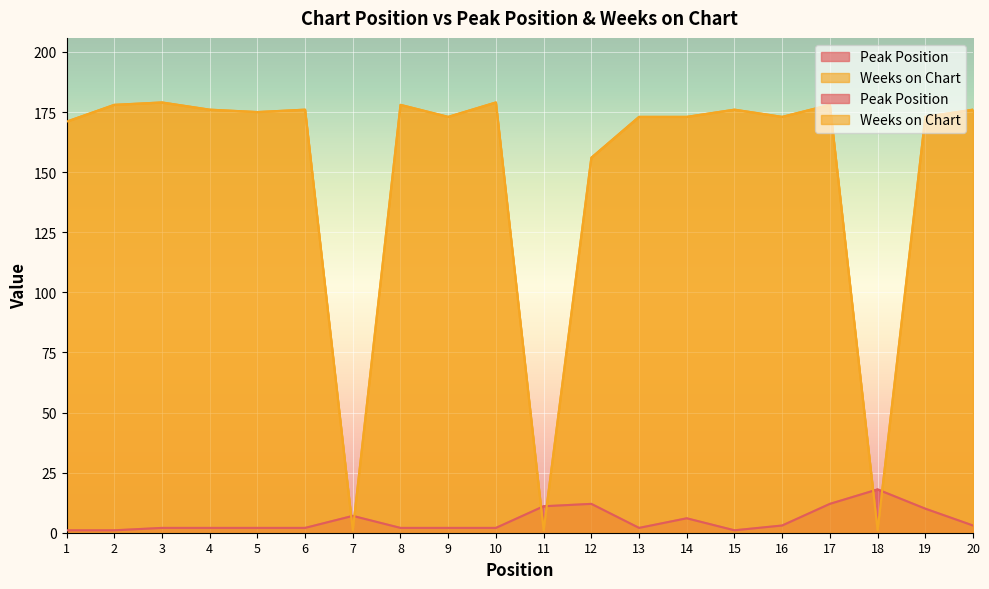

What is the spread (max minus min) of values at 11?

10